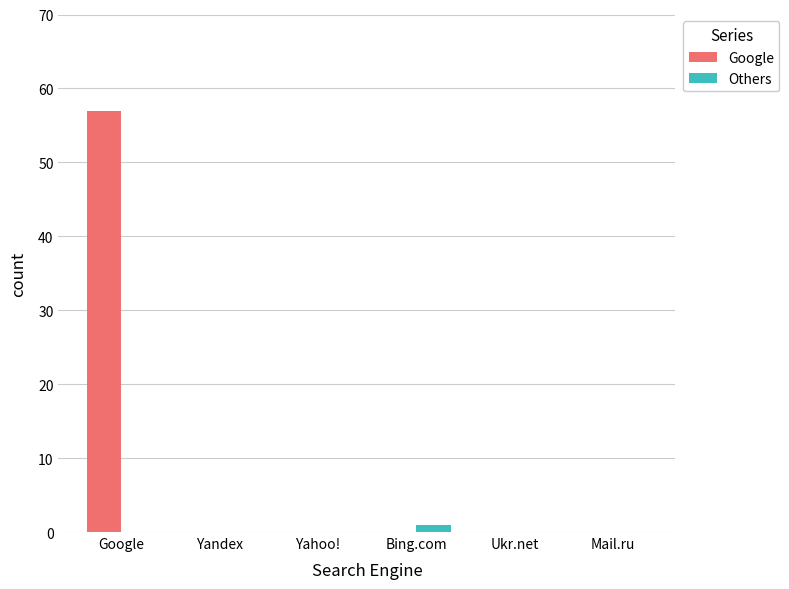

Which category has the highest value across all series?

Google